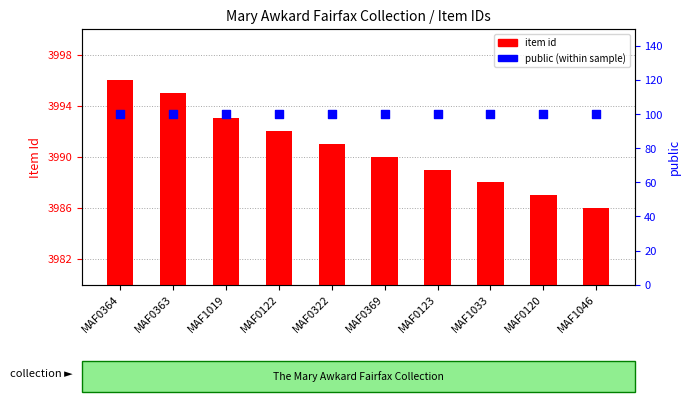

What are all the series names shown in the legend?

item id, public (within sample)